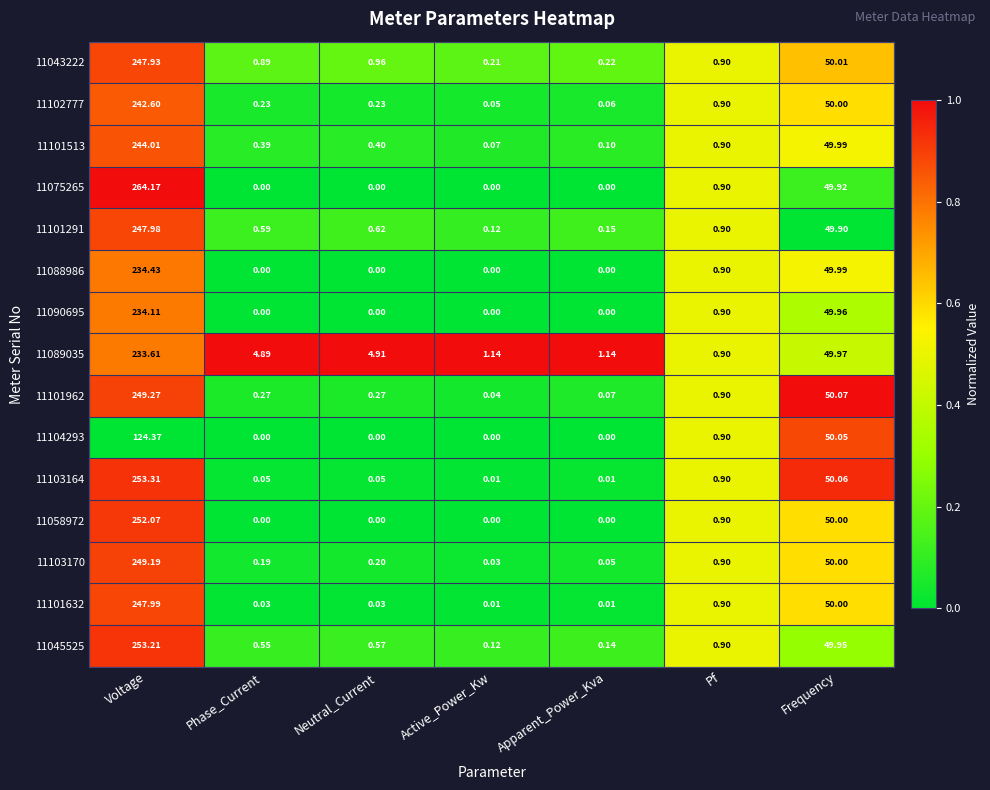

Which category has the highest value across all series?

Voltage